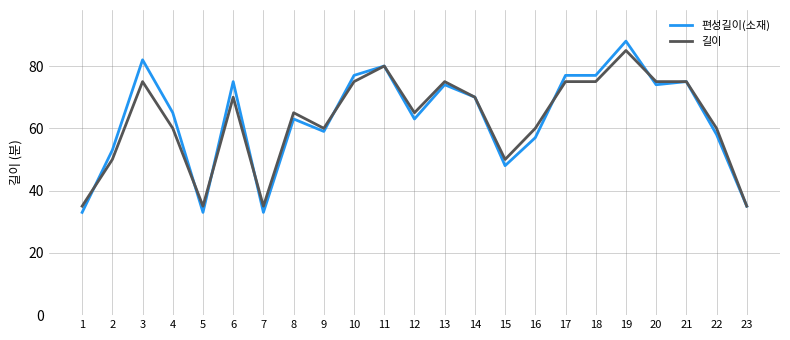

What is the maximum value shown in the chart?

88